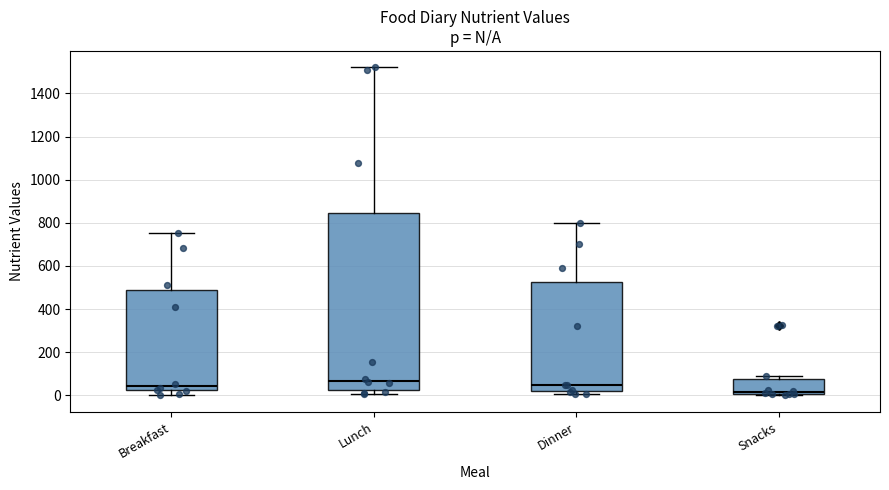

Where is the lower edge of the box for Snacks on the y-axis? The values are not printed on the chart, so give them approximately, as read against the axis.

0